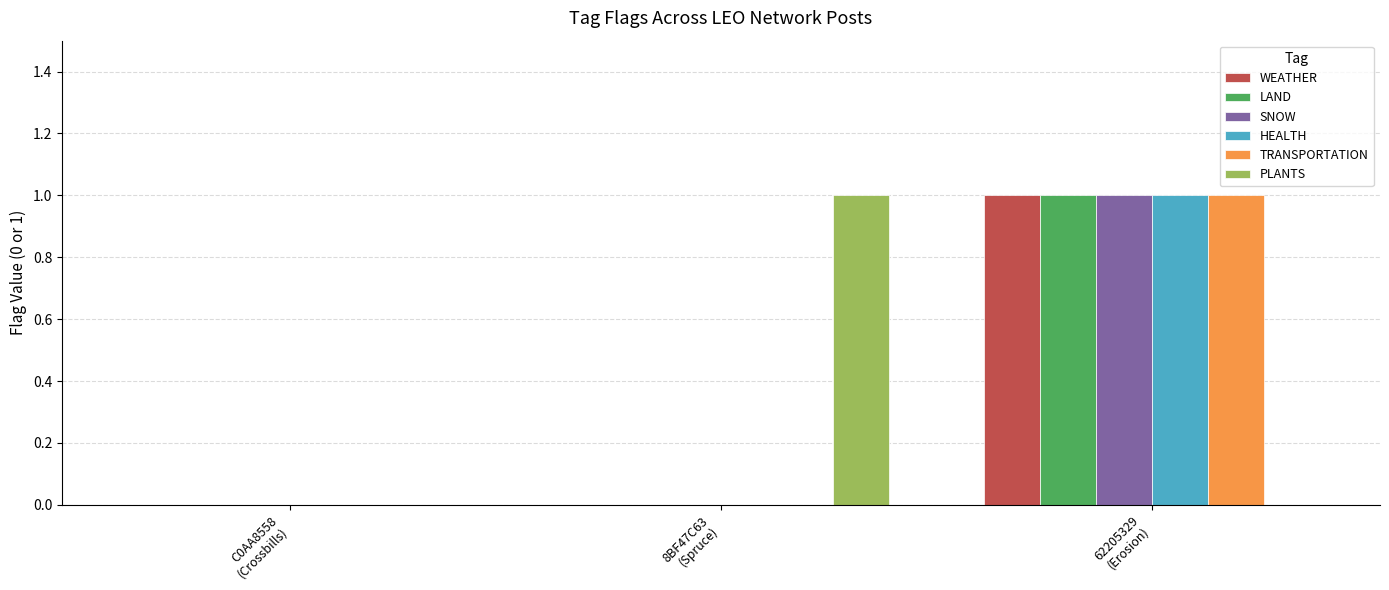

Count the number of data series in this chart.

6